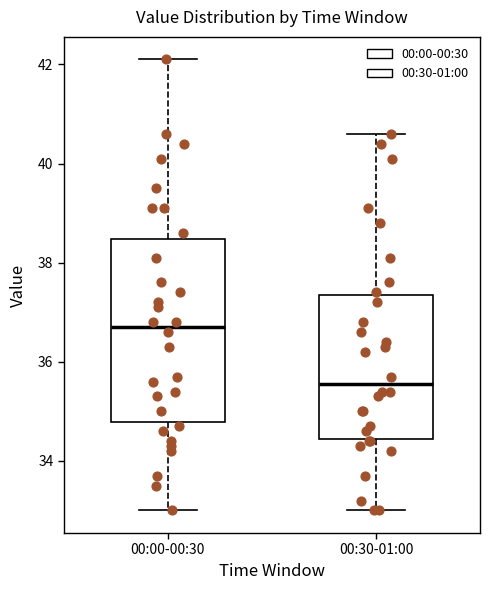

Reading left to right, transcribe this box plot: for each box, give where its median line is, the range the box spans, and where its two whiskers end, as read against the y-axis. The values are not printed on the chart, so give them approximately, as read against the axis.

00:00-00:30: median 36.8, box 34.8 to 38.4, whiskers 33.0 to 42.2
00:30-01:00: median 35.6, box 34.4 to 37.4, whiskers 33.0 to 40.6